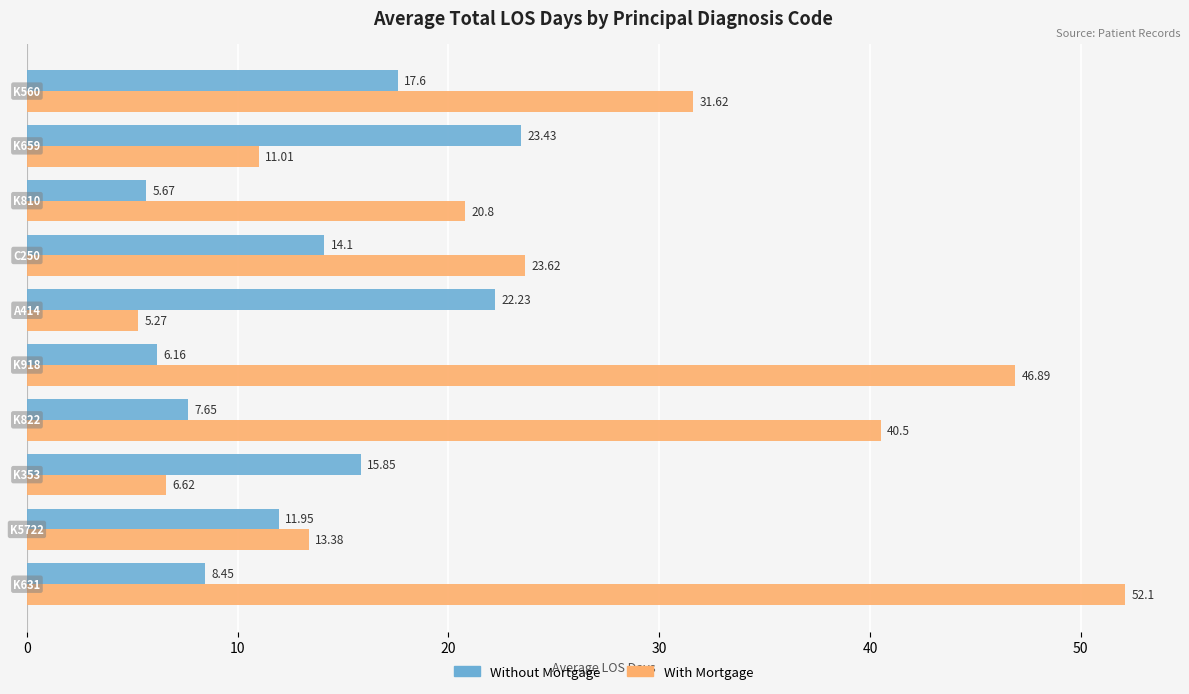

Which series has the largest total across all categories?

With Mortgage